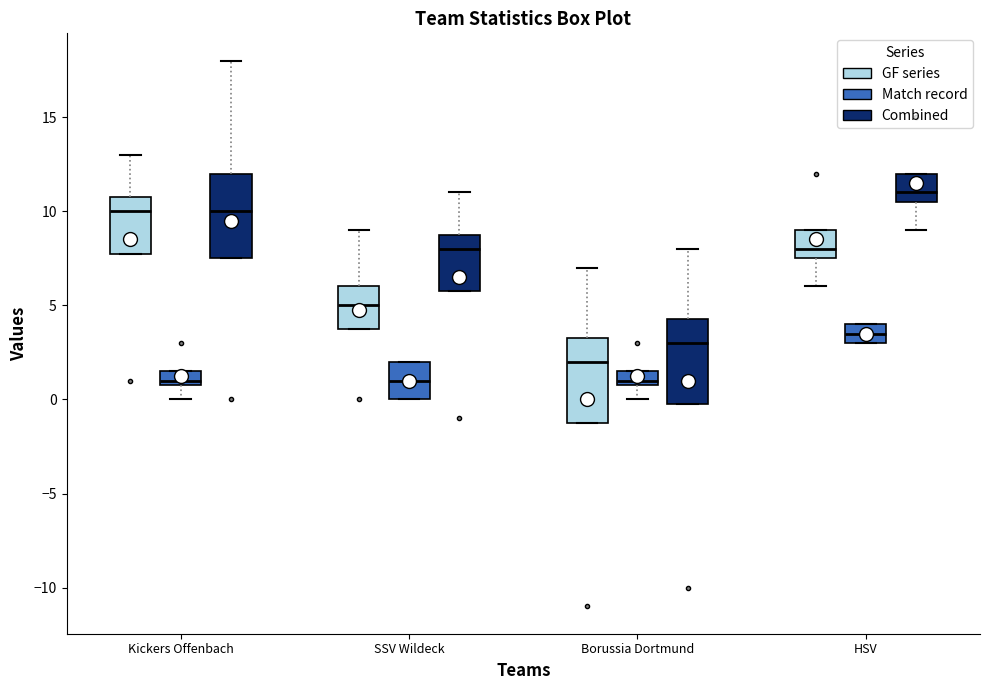

Which box has the highest median line?

HSV (Combined)